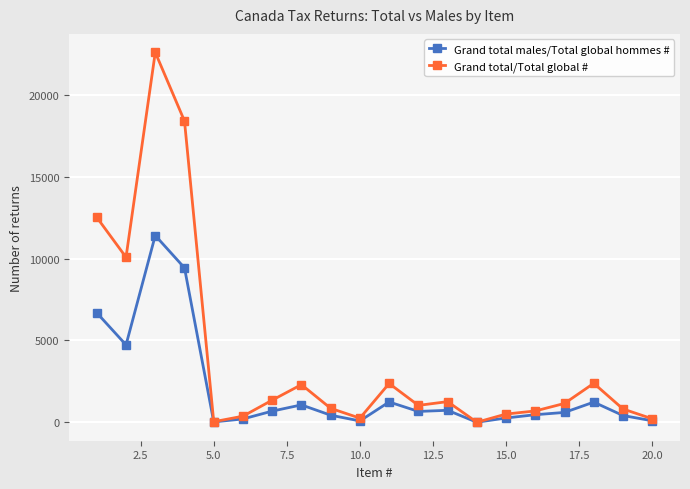

Which series has the largest total across all categories?

Grand total/Total global #